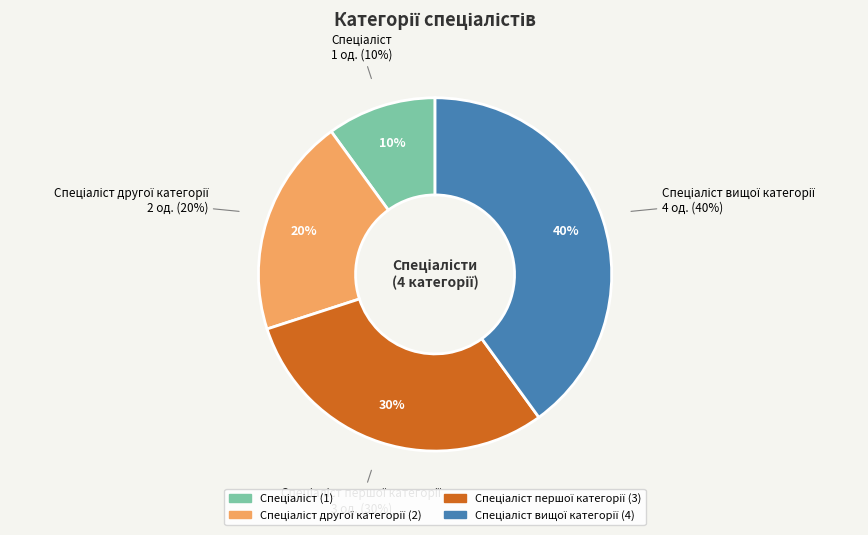

To the nearest percent, what is the difference between the largest and smallest slice percentages?

30%